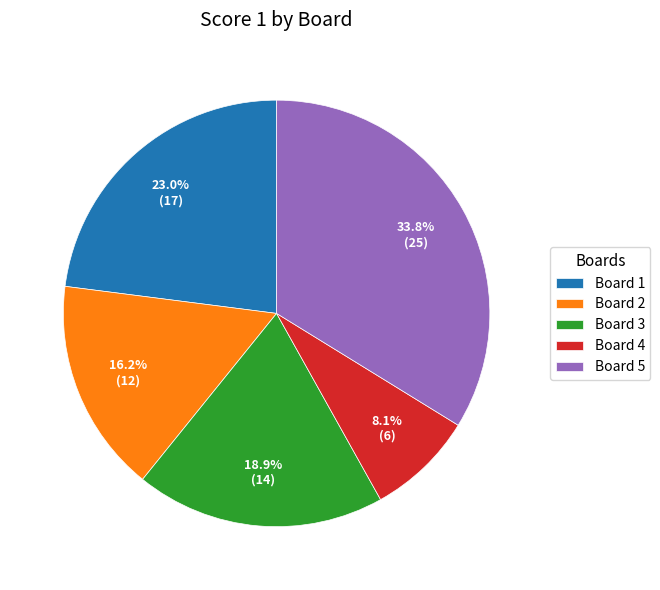

Between Board 3 and Board 4, which is larger?

Board 3